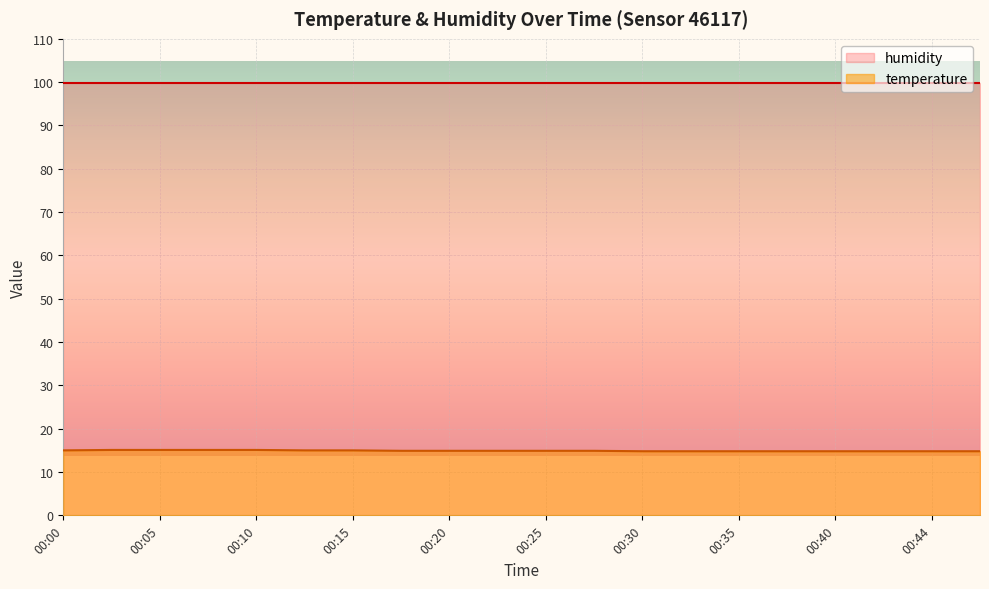

The value at 00:37 is 9.4. True or false?

False